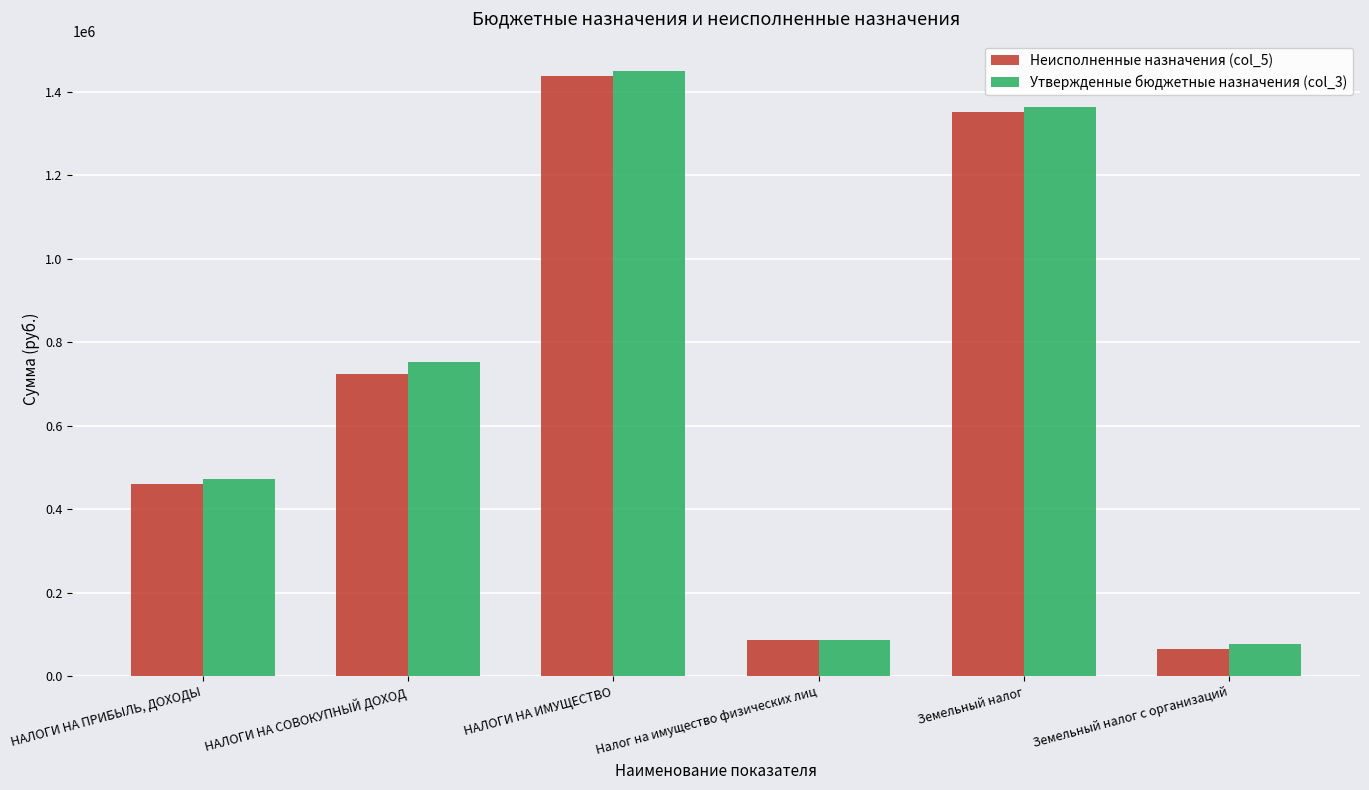

What is the difference between the maximum and second lowest values in the Утвержденные бюджетные назначения (col_3) series?

1364000.0